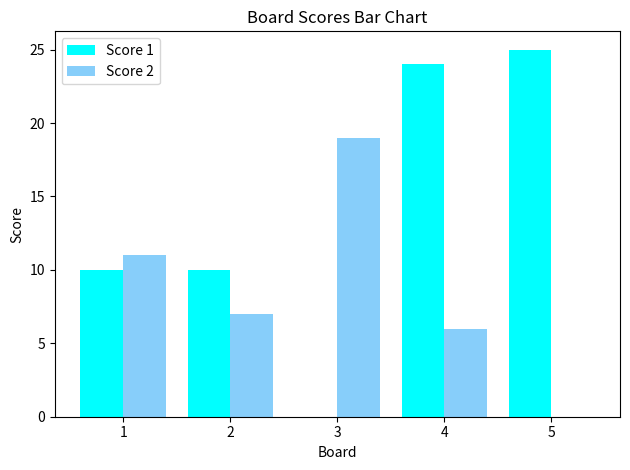

How many data points does each series have?

5